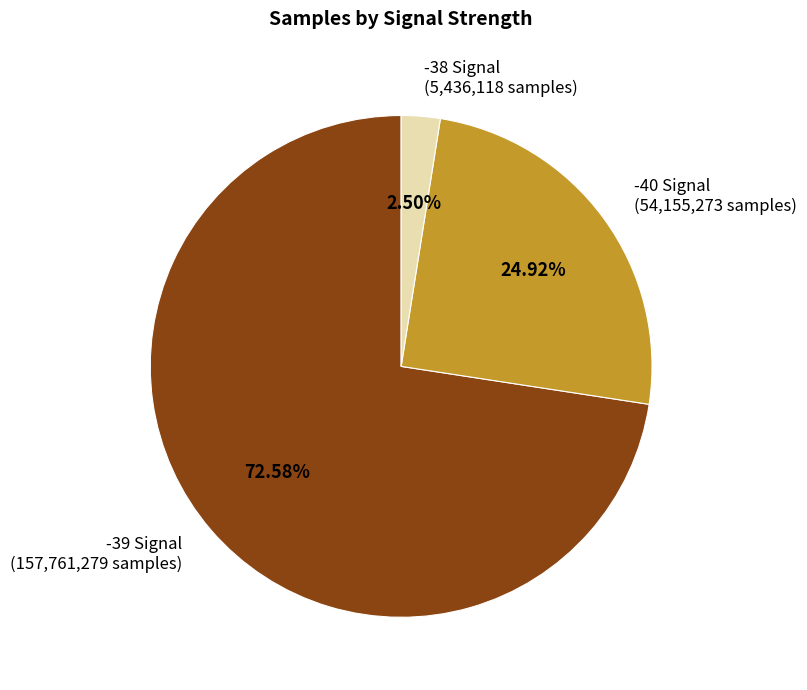

What is the ratio of the value at -39 Signal (157,761,279 samples) to the value at -38 Signal (5,436,118 samples)?

29.0